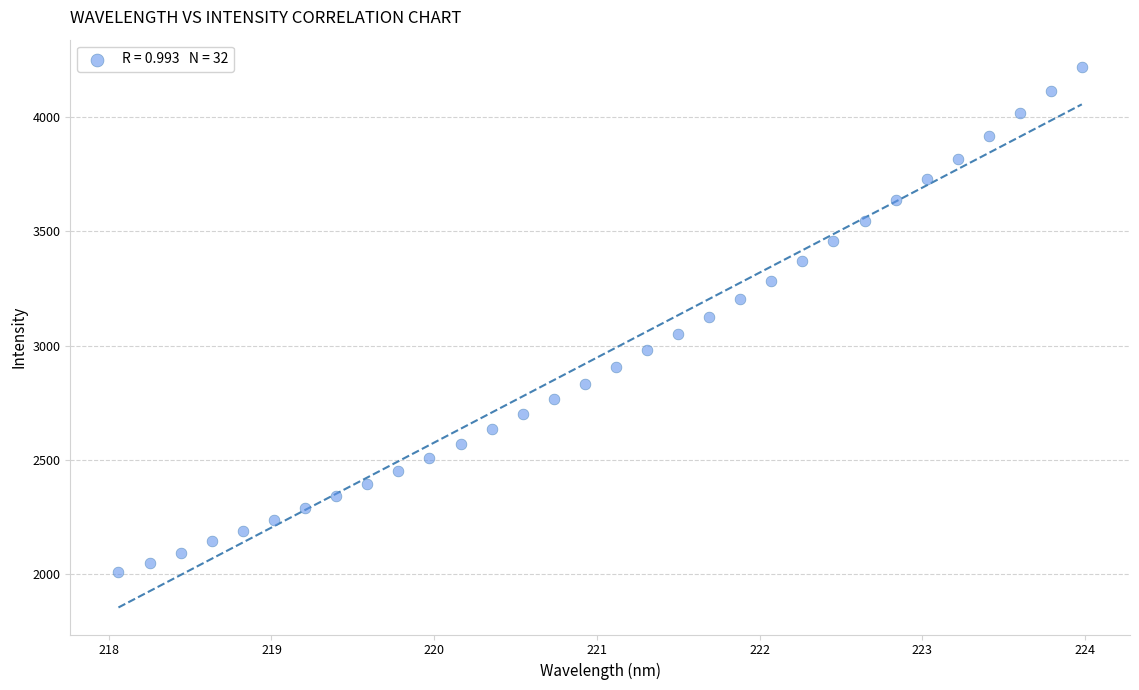

What is the range of X values (max minus min)?

5.9